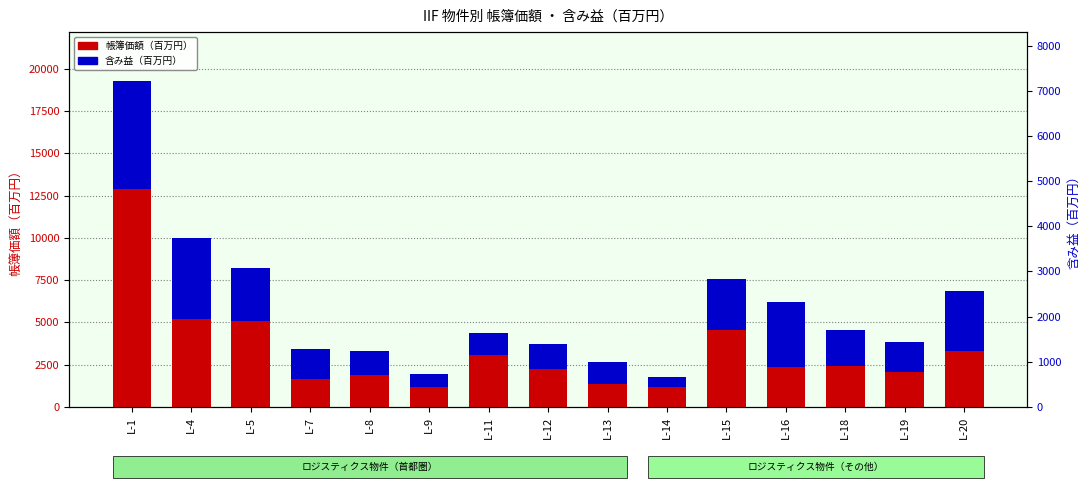

Rank the series at L-4 from lowest to highest value.

含み益（百万円）, 帳簿価額（百万円）